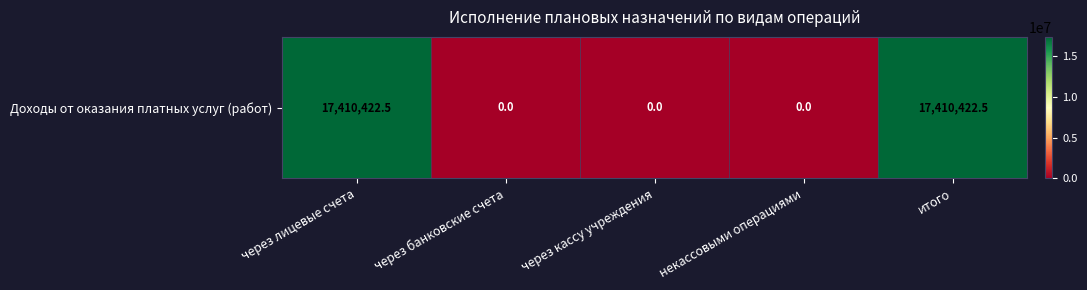

Between через кассу учреждения and итого, which is larger?

итого